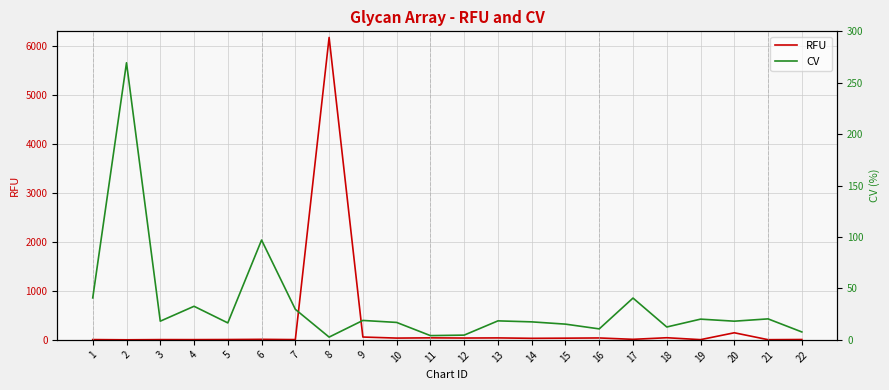

What is the value of the RFU point at the 10th from the left?

36.5